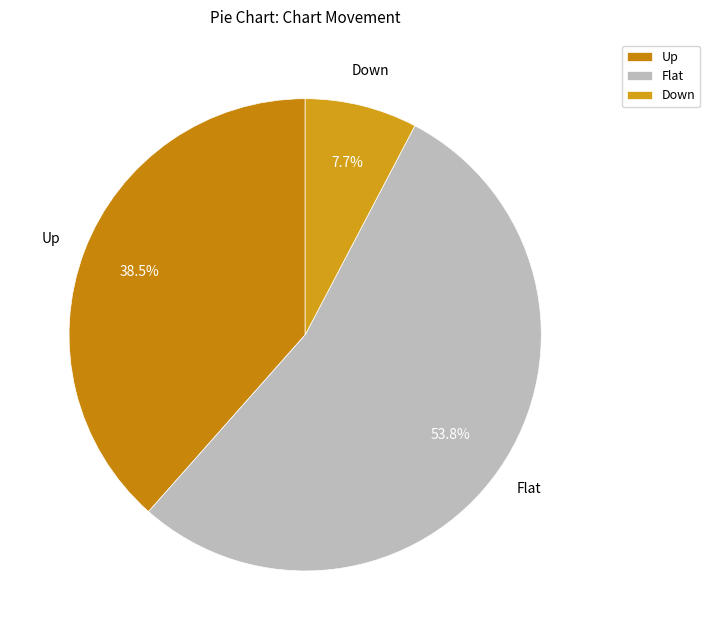

Count the number of slices in the pie.

3